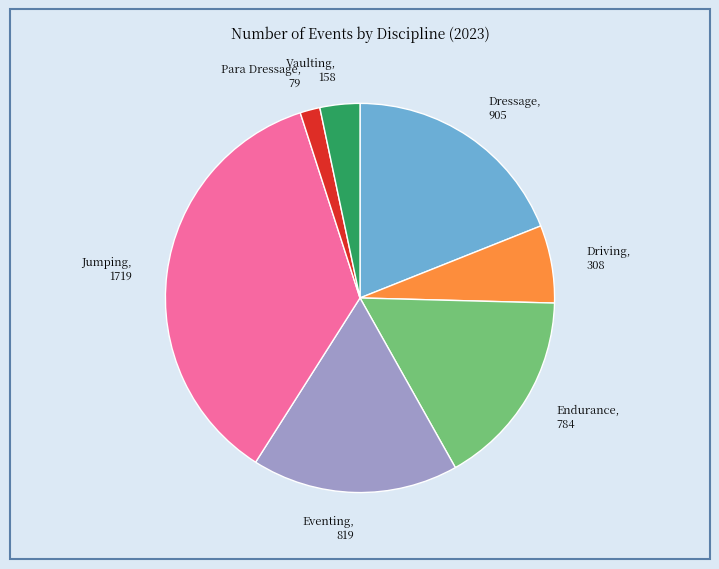

What is the smallest slice in the pie chart?

Para Dressage